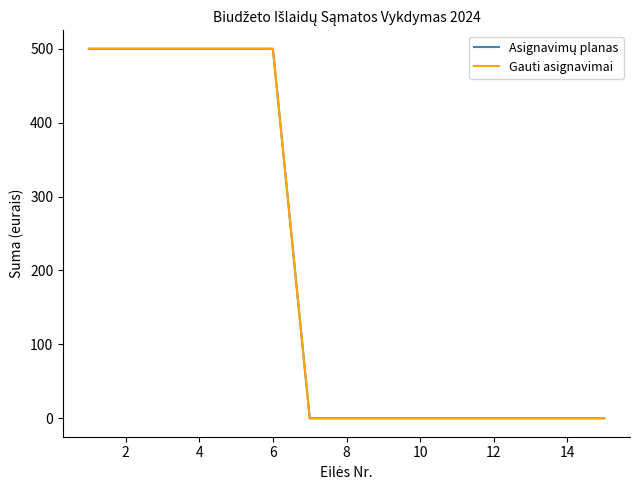

What is the label of the 2nd point from the left?

2